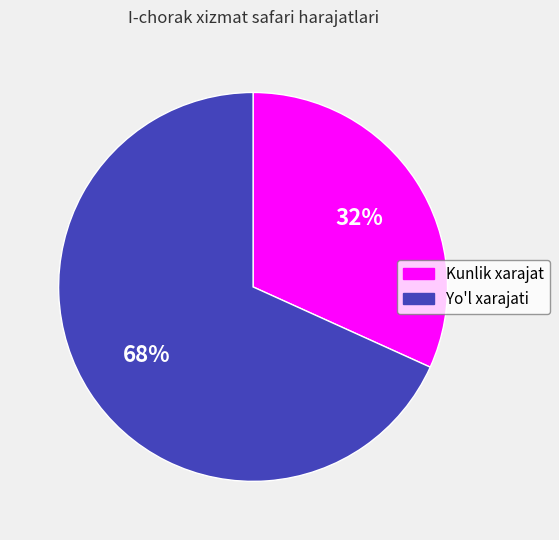

To the nearest percent, what is the difference between the largest and smallest slice percentages?

36%